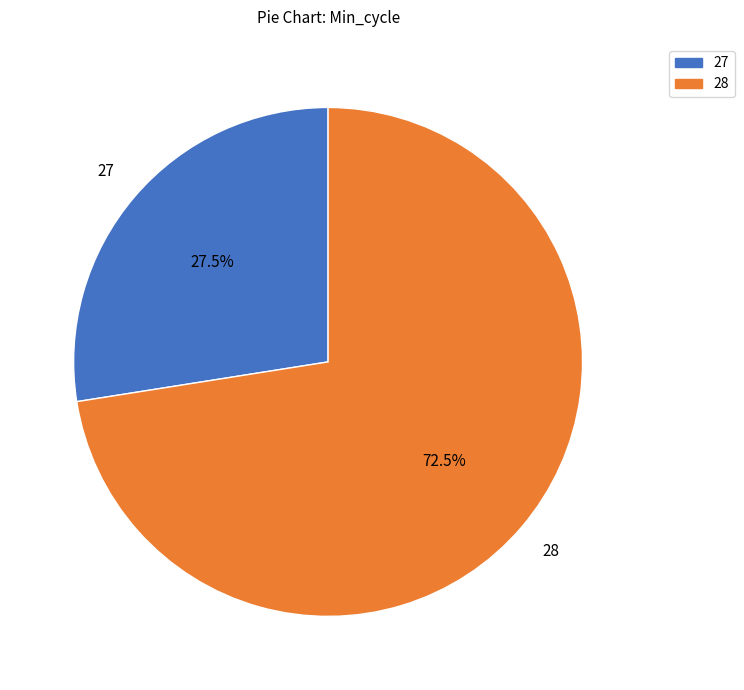

Is 28 the majority of the pie?

Yes